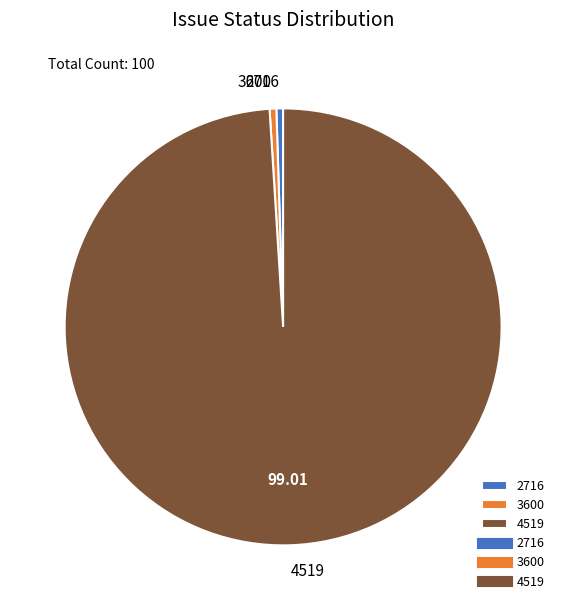

Between 3600 and 4519, which is larger?

4519